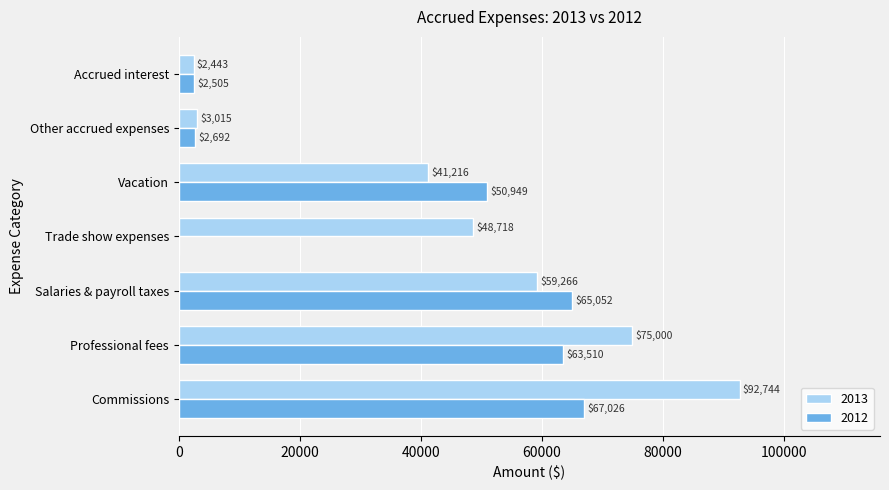

What is the average value of the 2013 series?

46057